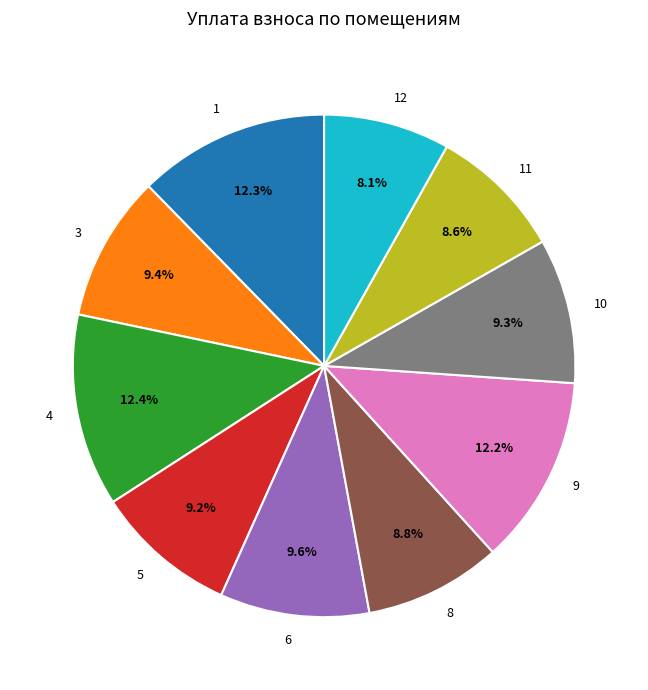

What is the total percentage of 5 and 10?

18.5%